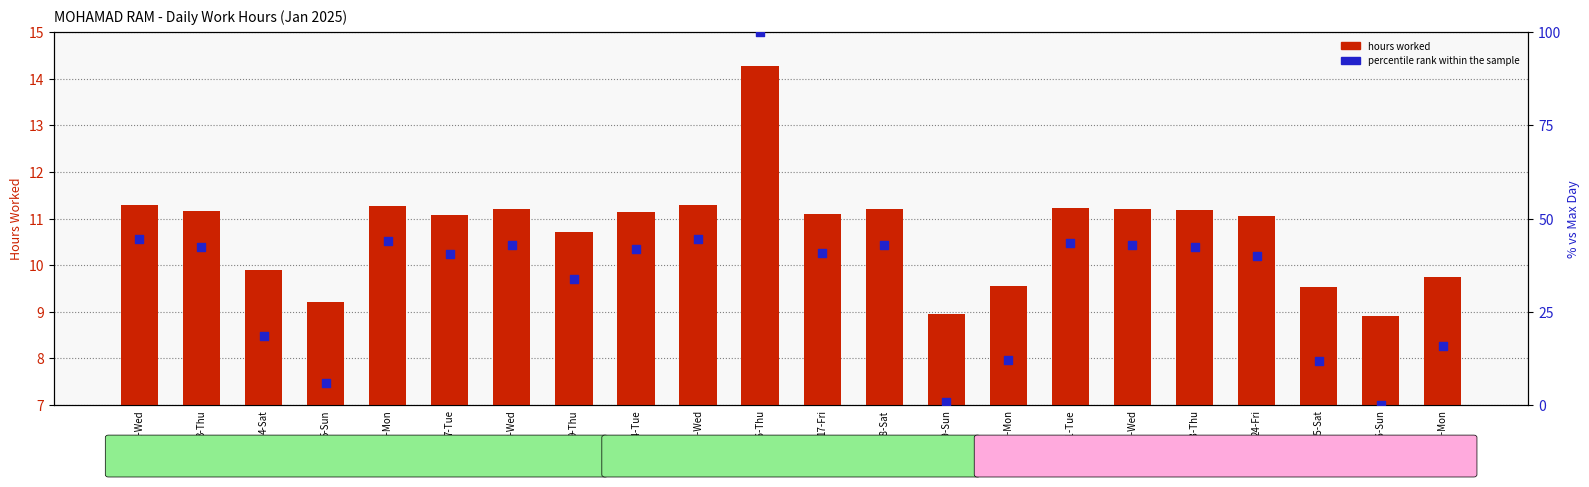

Which series reaches the maximum Y coordinate?

percentile rank within the sample